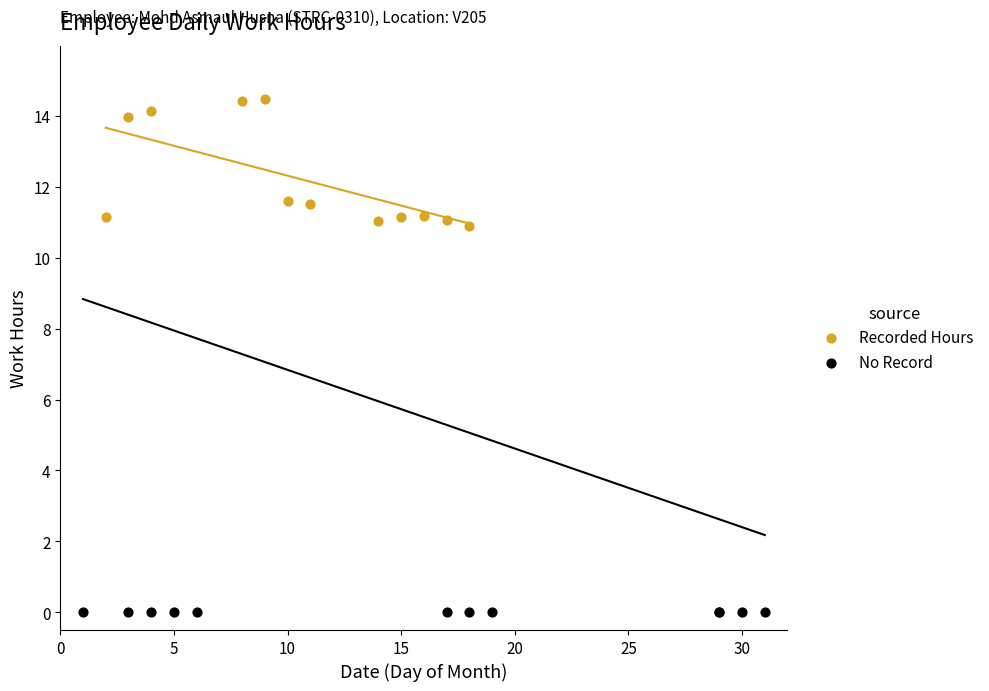

Which series contains the highest Y value?

Recorded Hours